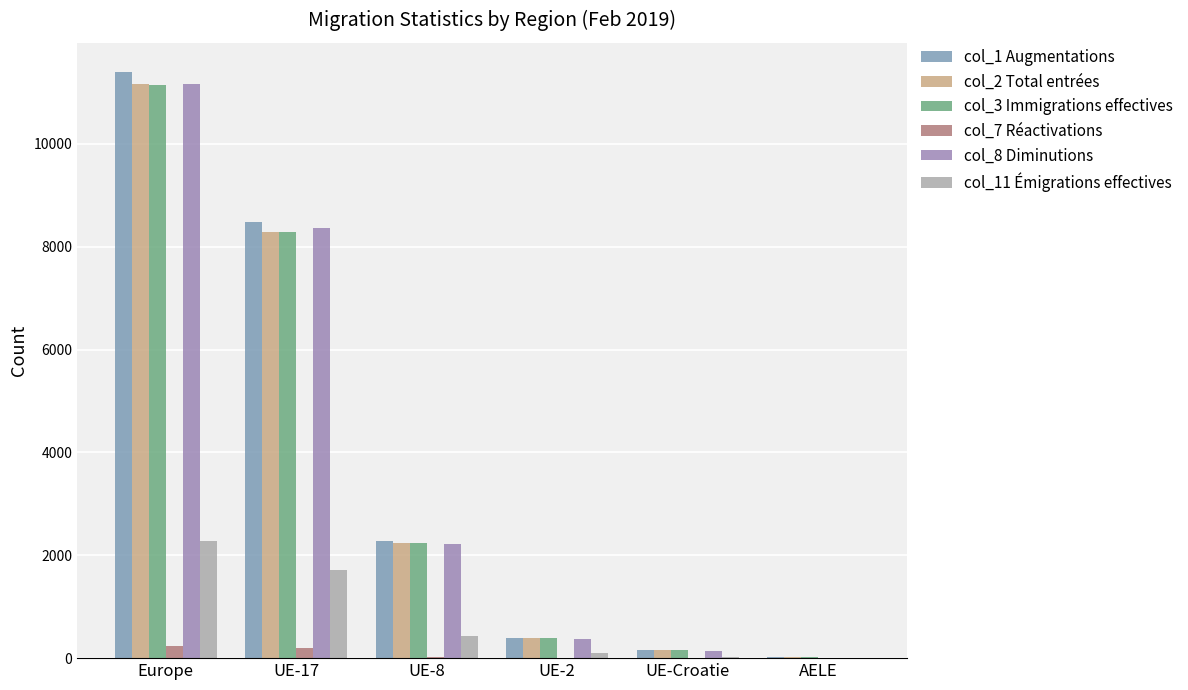

Are the bars horizontal?

No